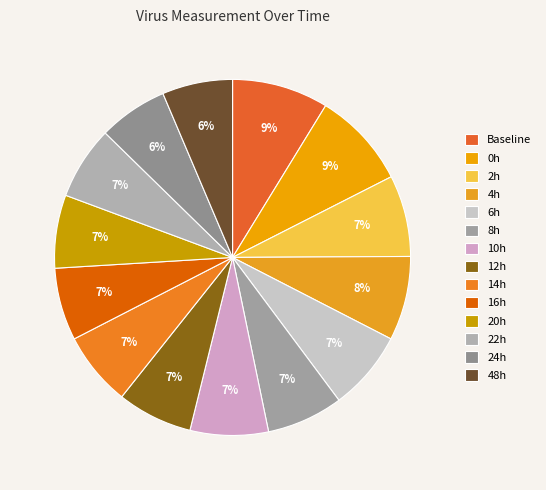

How many segments does this pie chart have?

14